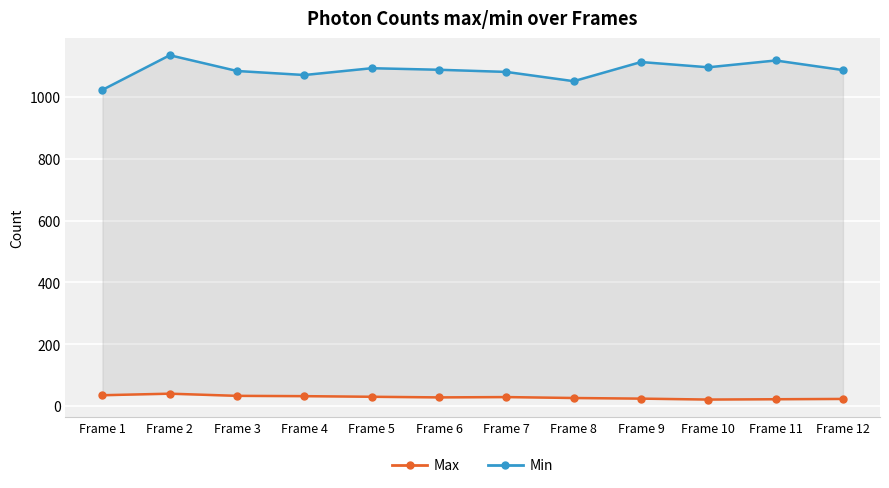

What is the value of the Max point at the 11th from the left?

22